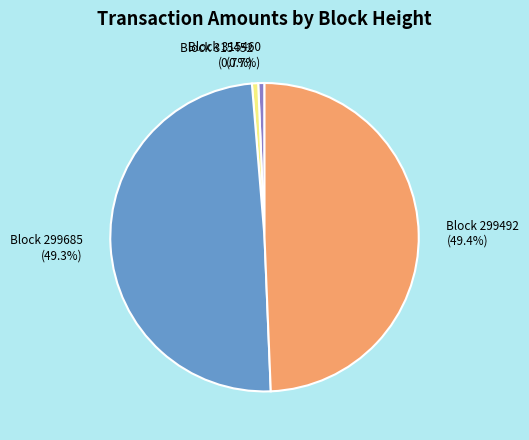

Is there any slice that represents more than half of the pie?

No